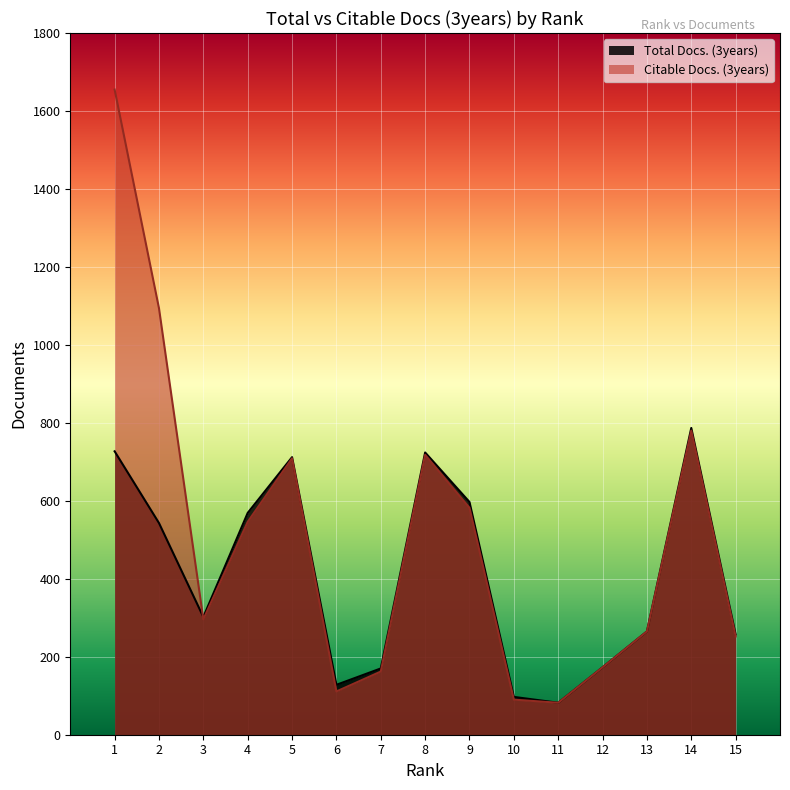

How many data points in Citable Docs. (3years) are above 296?

7